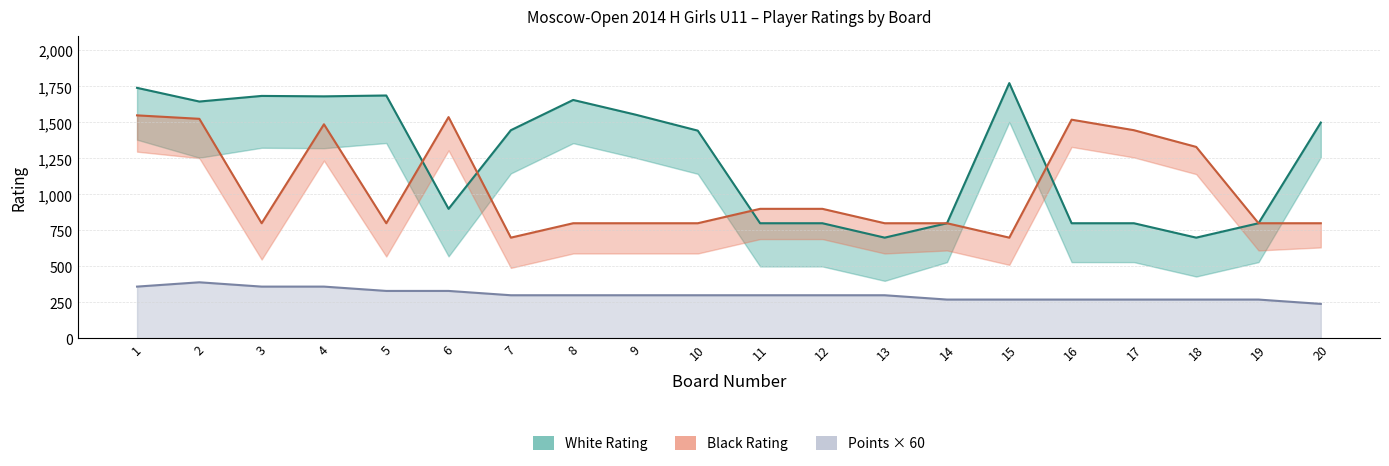

Rank the categories by Black Rating value from highest to lowest.

1, 6, 2, 16, 4, 17, 18, 11, 12, 3, 5, 8, 9, 10, 13, 14, 19, 20, 7, 15